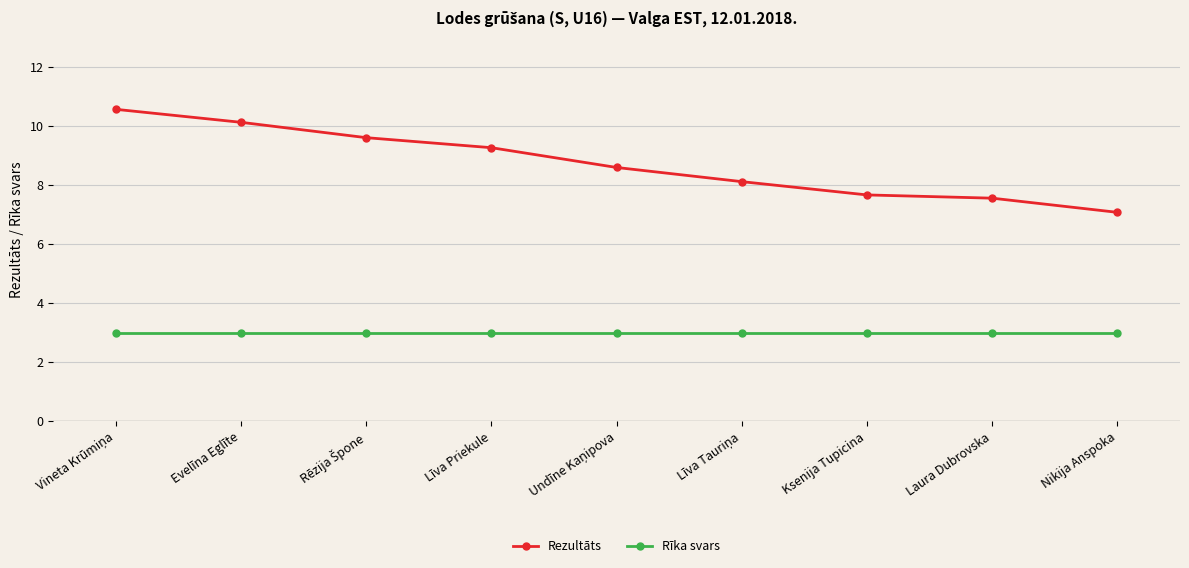

Reading left to right, transcribe all the data shown in this chart.

Rezultāts: 10.6	10.1	9.6	9.3	8.6	8.1	7.7	7.6	7.1
Rīka svars: 3.0	3.0	3.0	3.0	3.0	3.0	3.0	3.0	3.0